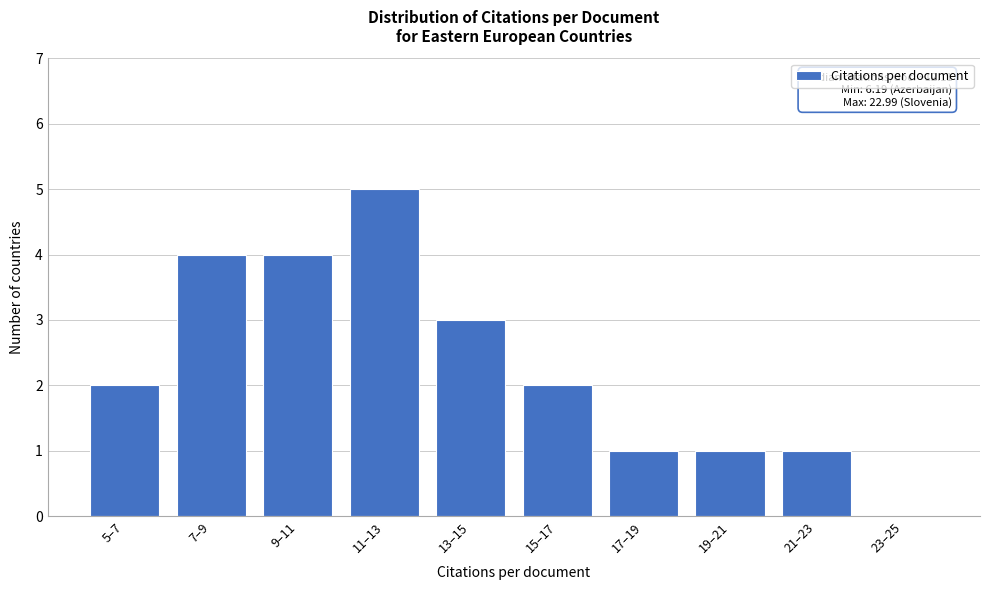

Reading left to right, what are all the values shown in this chart?

5–7=2	7–9=4	9–11=4	11–13=5	13–15=3	15–17=2	17–19=1	19–21=1	21–23=1	23–25=0